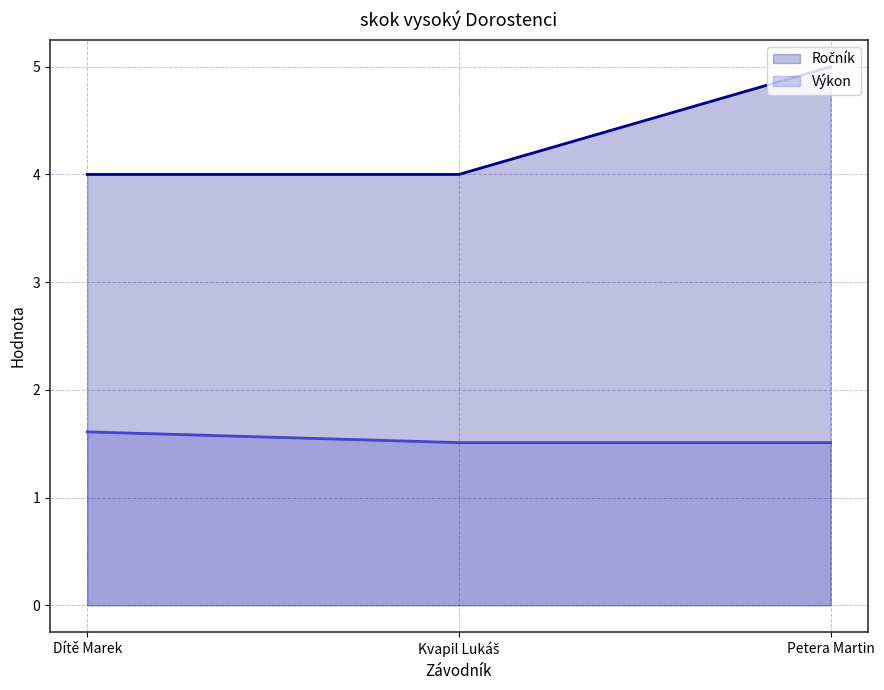

What are all the series names shown in the legend?

Ročník, Výkon